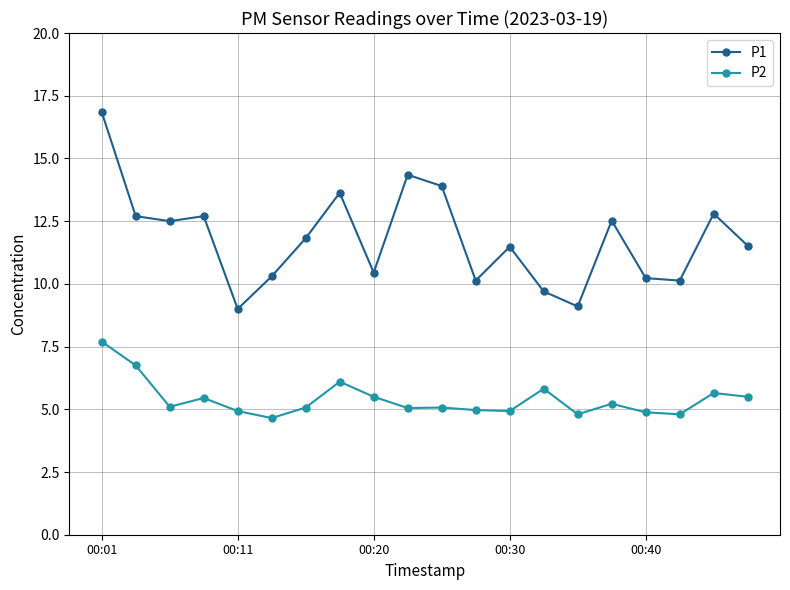

List the series in order of their overall mean, lowest first.

P2, P1